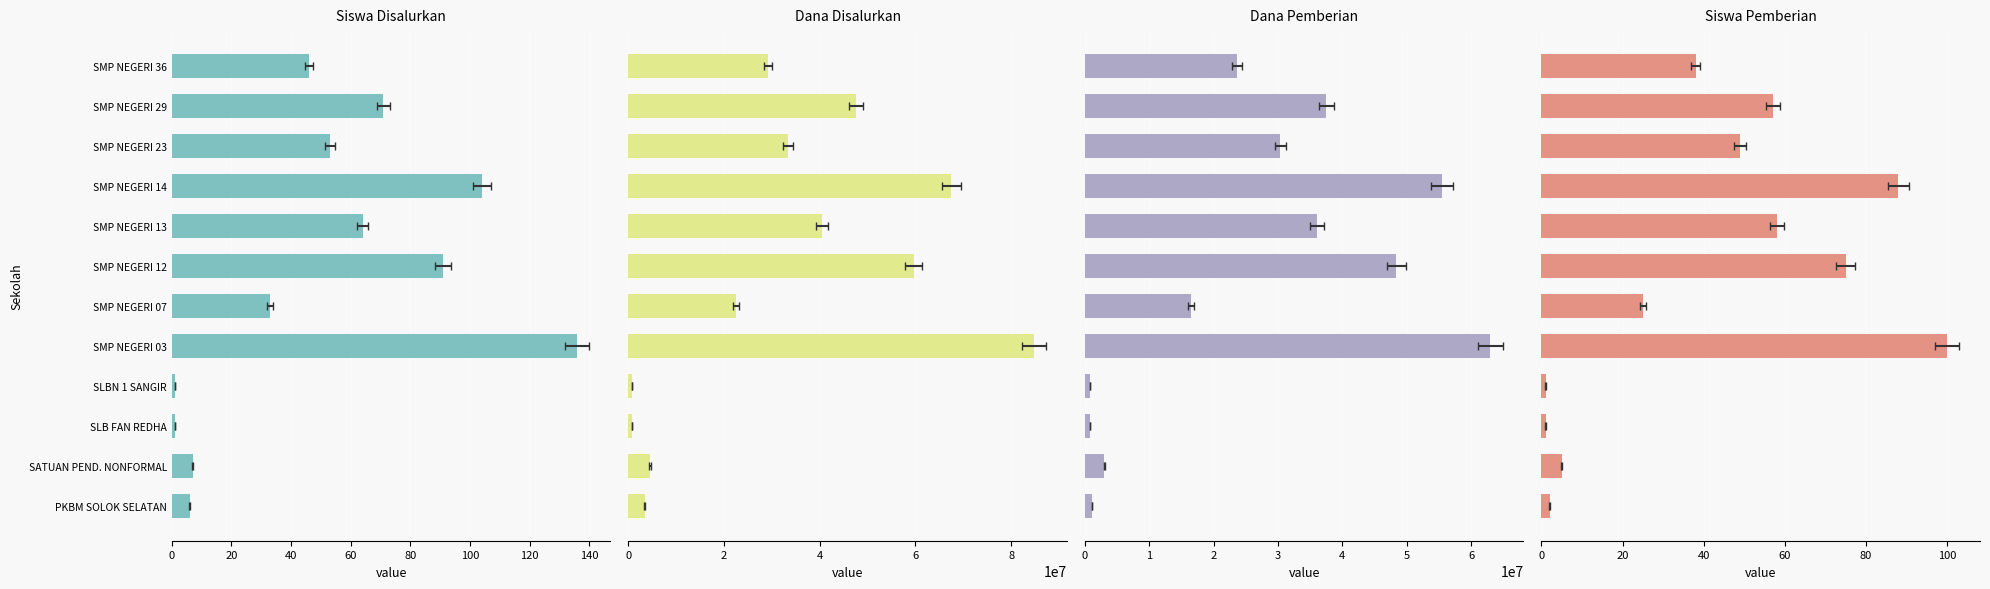

Between SLBN 1 SANGIR and SMP NEGERI 23, which series saw the biggest shift?

Dana Disalurkan